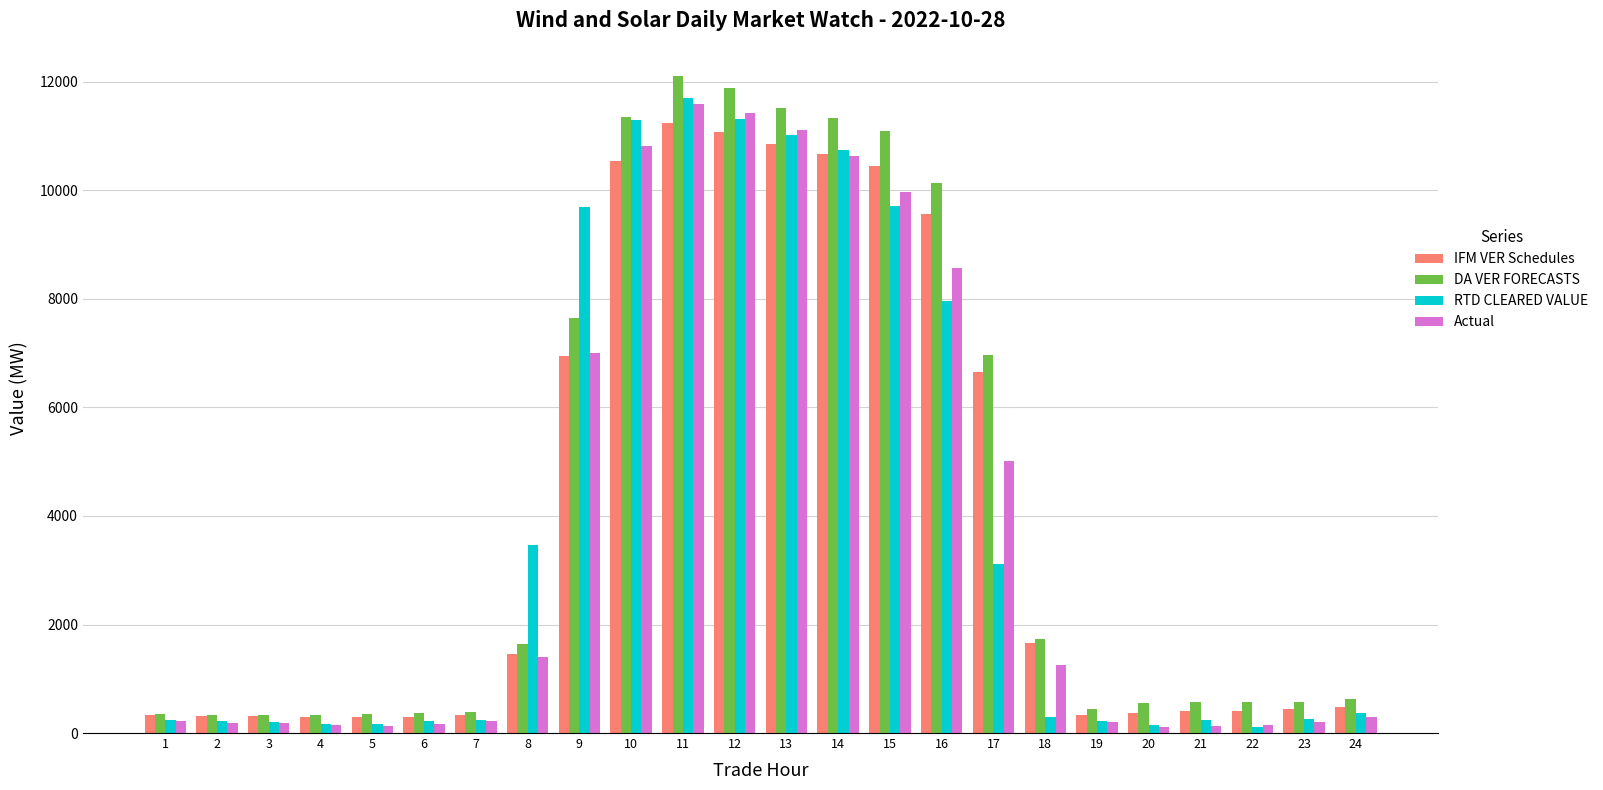

What is the total value across all series at 15?

41232.4